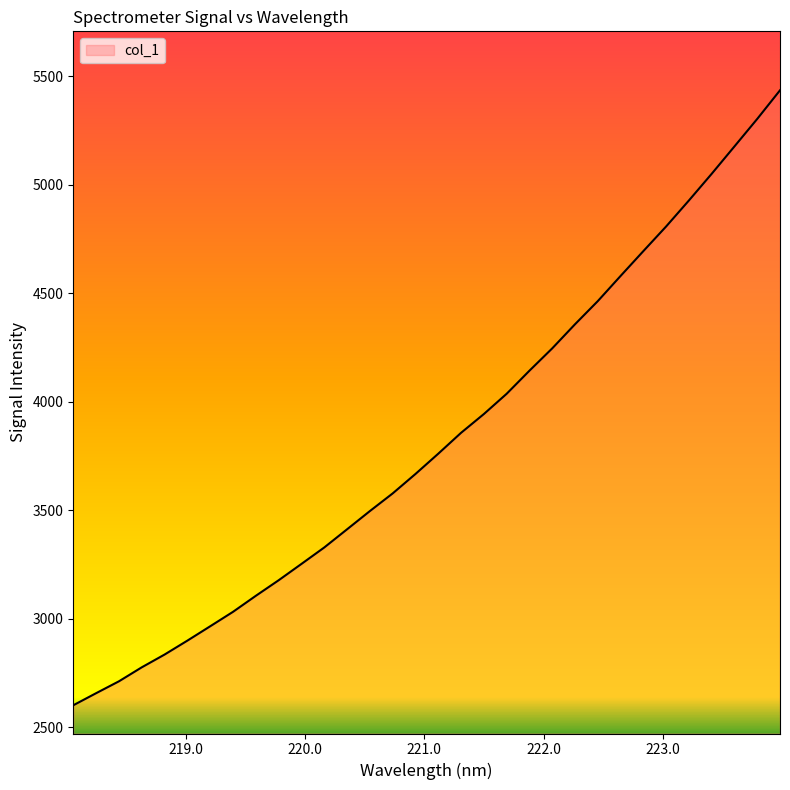

What is the smallest value displayed?

2601.5